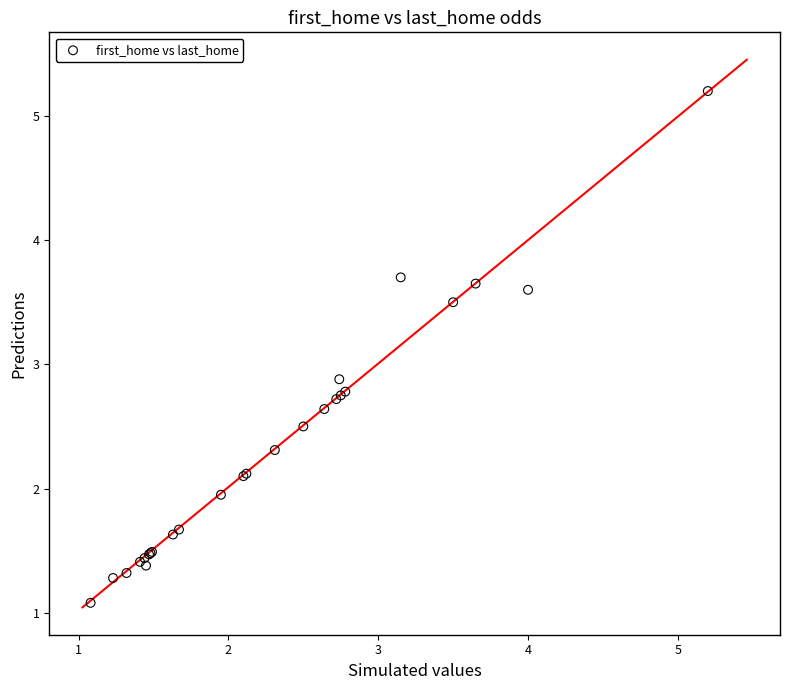

What Y value in the scatter plot is closest to 3?

2.9